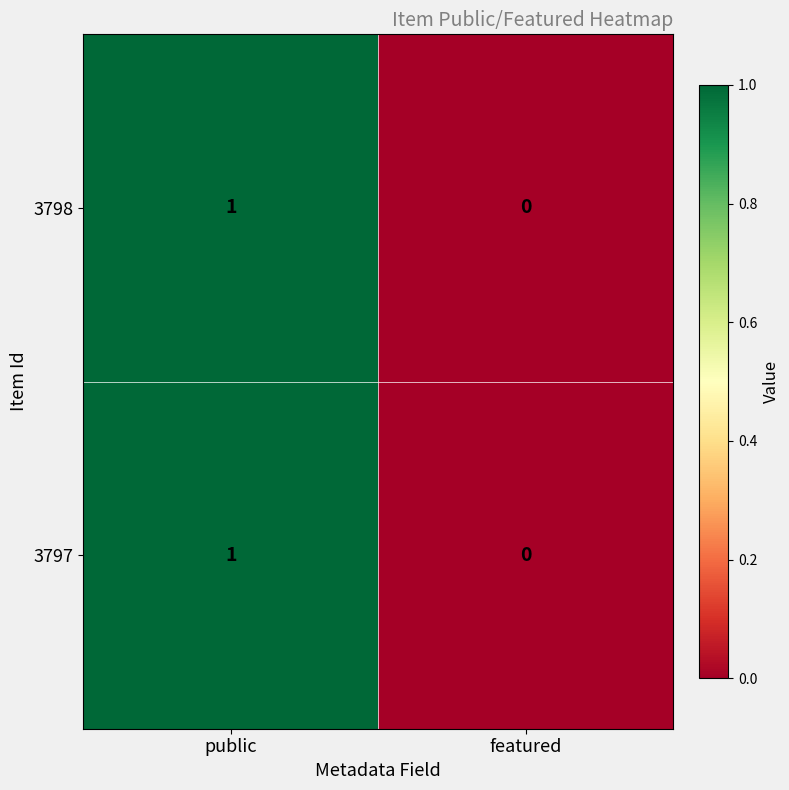

Where is 3798 nearest to the value 0?

featured